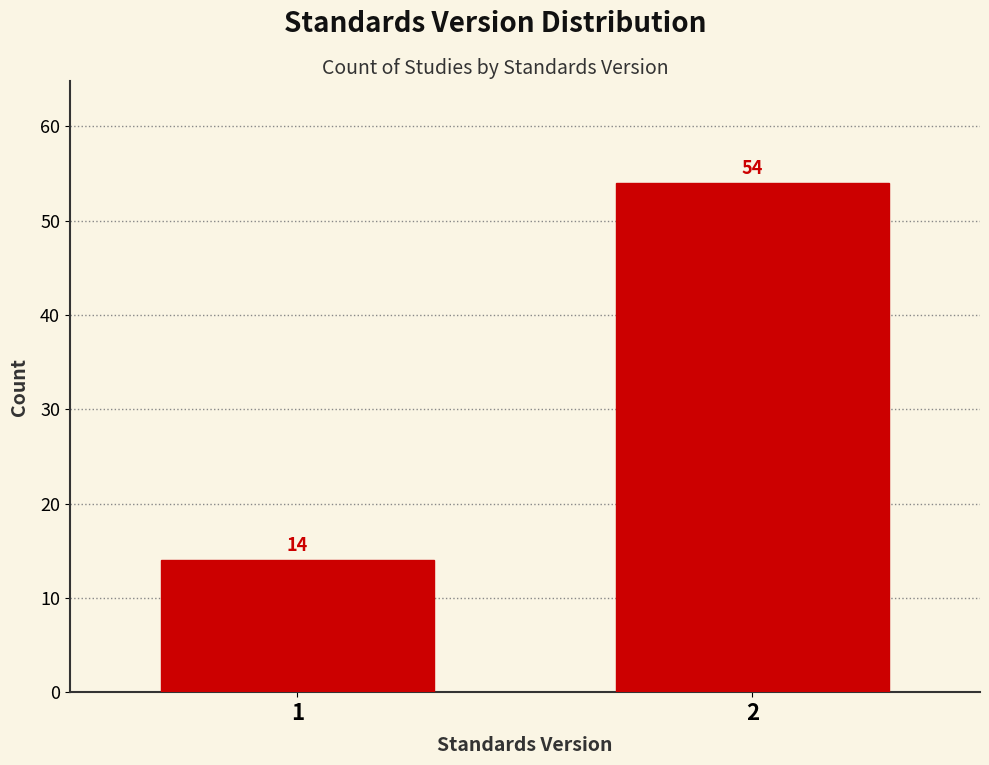

Reading right to left, transcribe all the data shown in this chart.

2=54	1=14